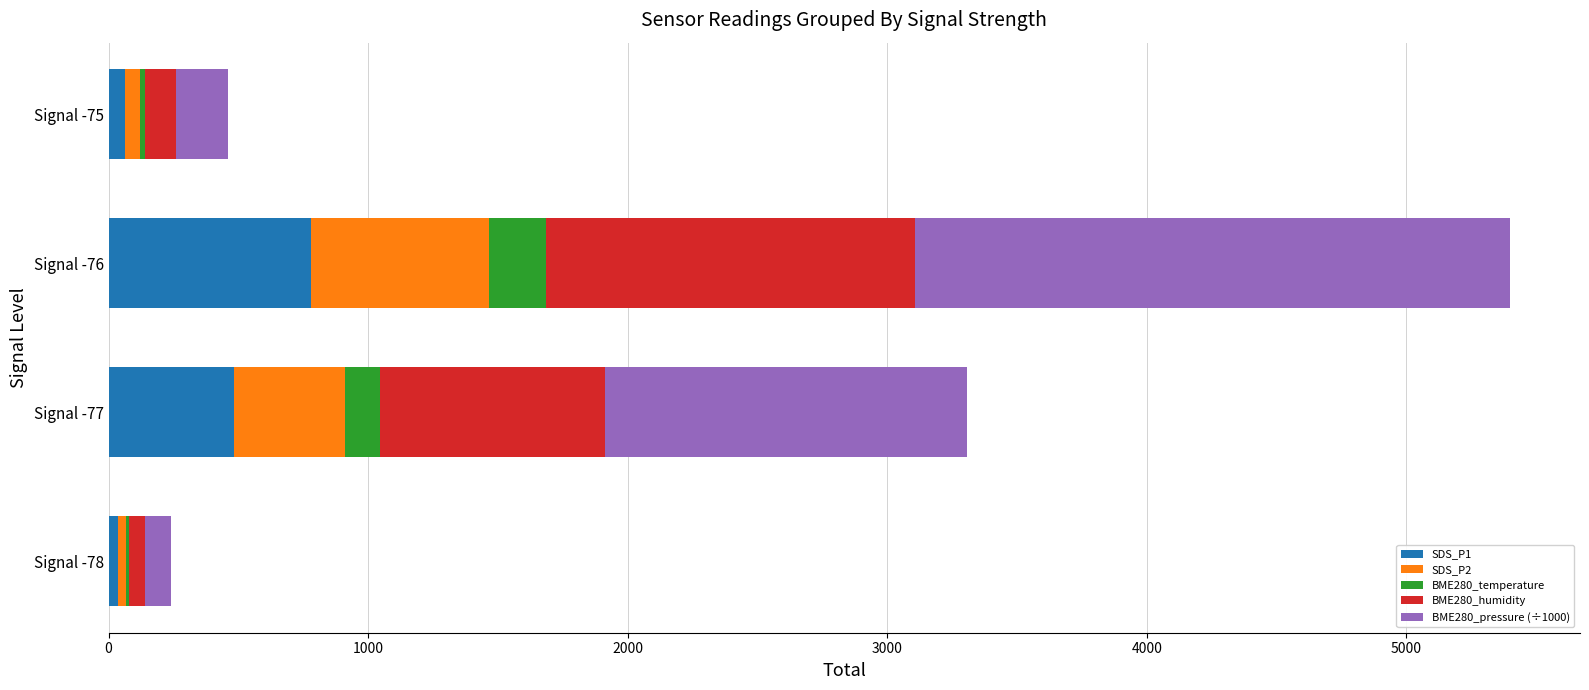

At which label does SDS_P1 reach its peak?

Signal -76